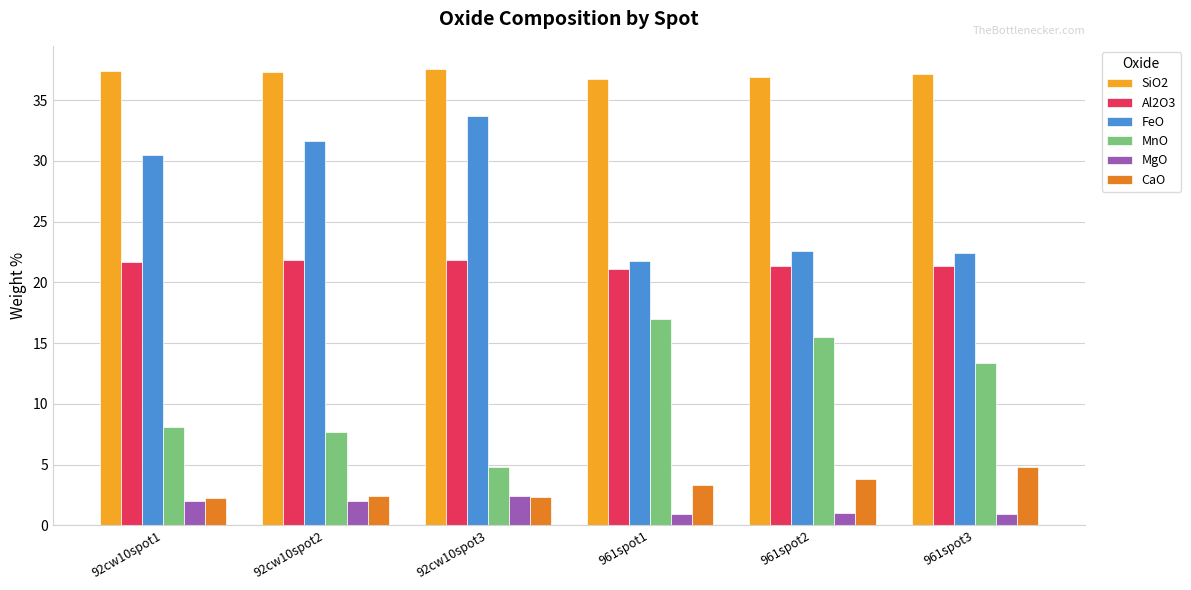

Which series changed the most between 92cw10spot3 and 961spot3?

FeO